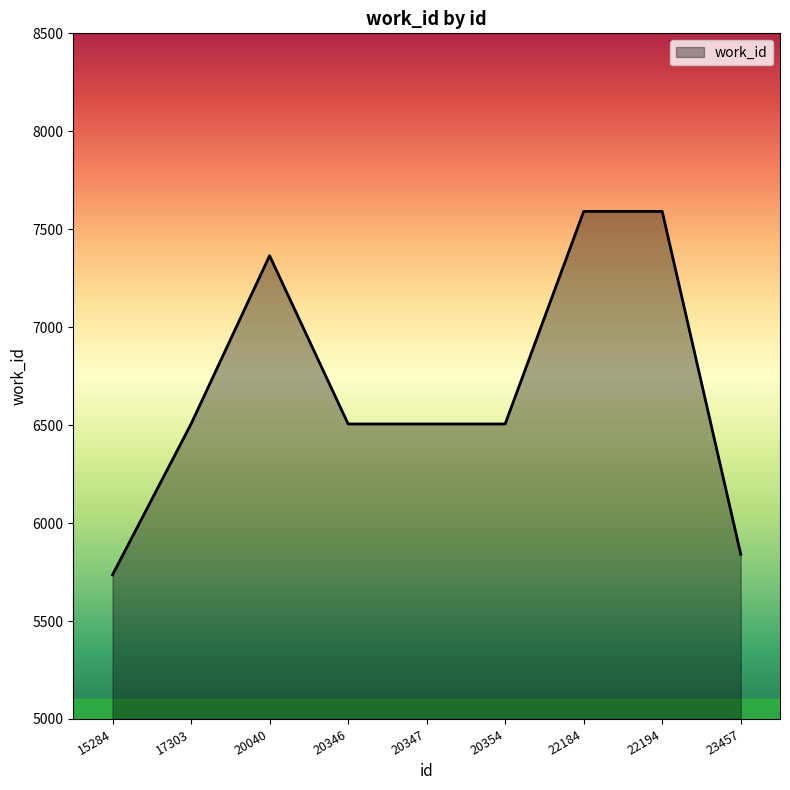

What is the approximate value at 20040?

7365